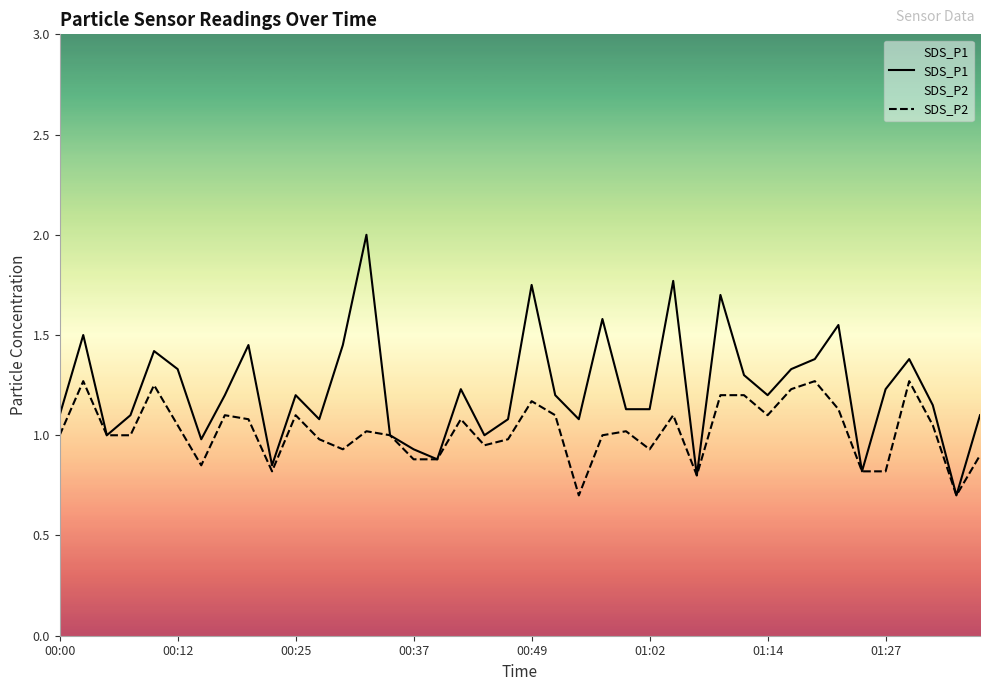

Which series changed the most between 16 and 38?

SDS_P1